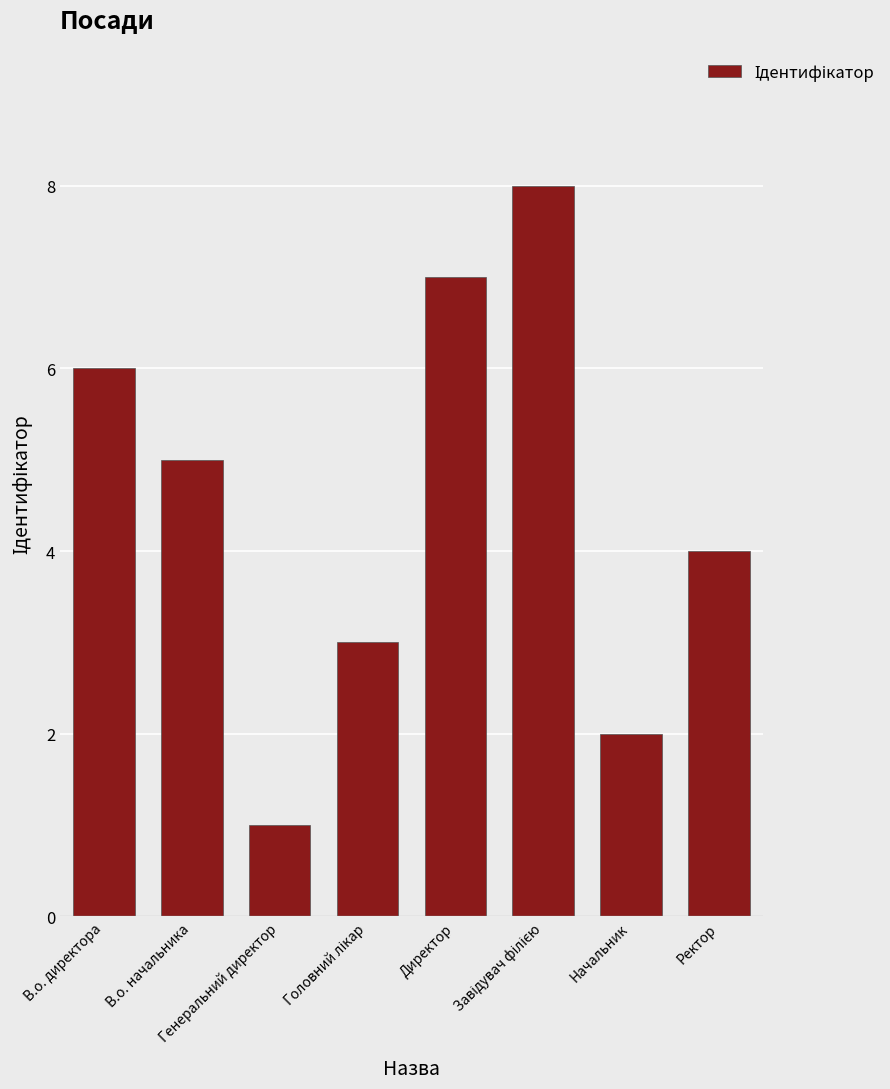

What position from the right is В.о. директора?

8